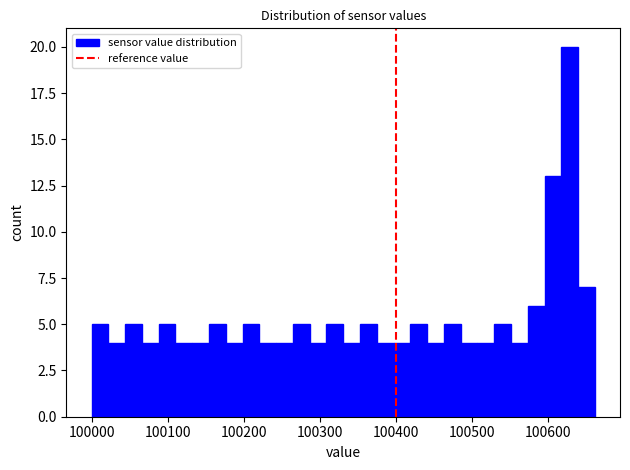

Around what value on the x-axis is the tallest bar? Give the approximate position of its centre, as read against the axis.

100630